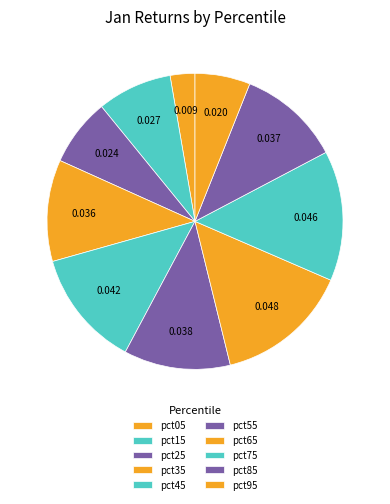

How many segments does this pie chart have?

10